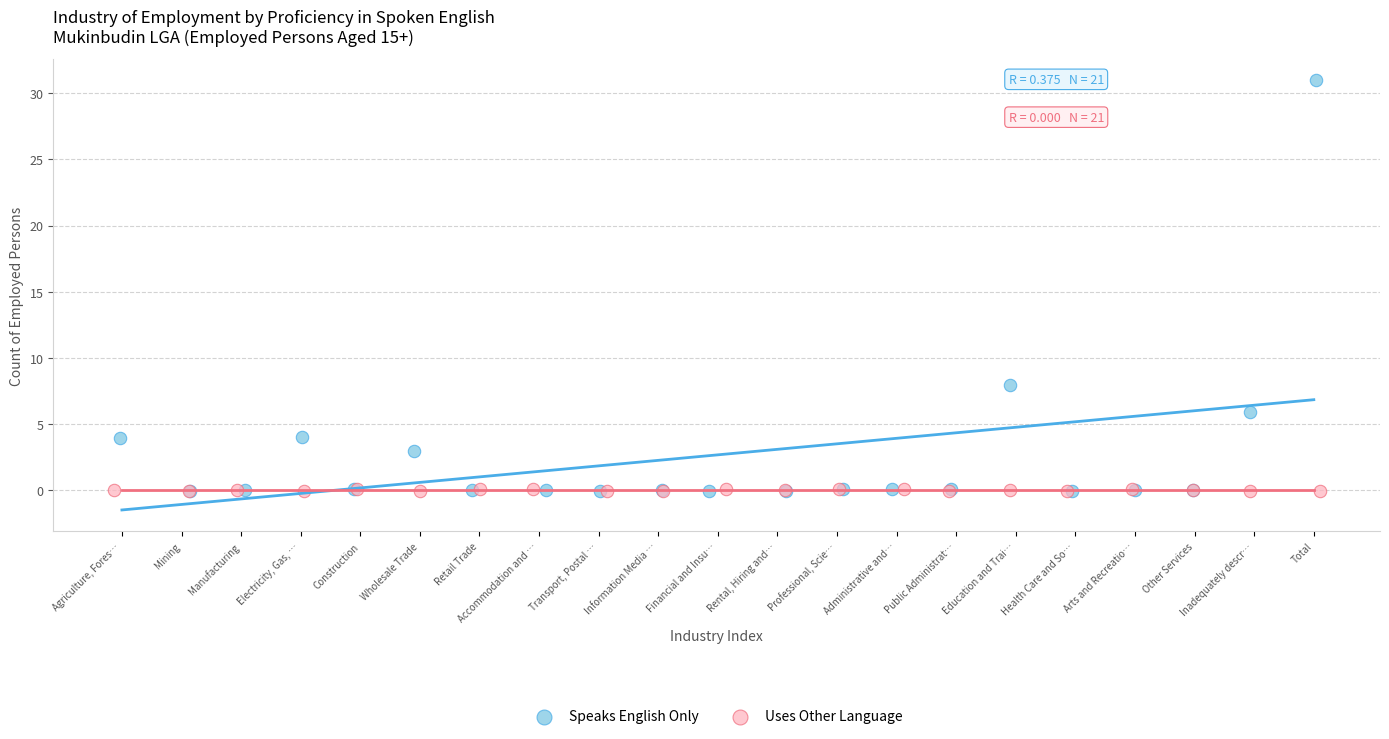

What are all the series names shown in the legend?

Speaks English Only, Uses Other Language